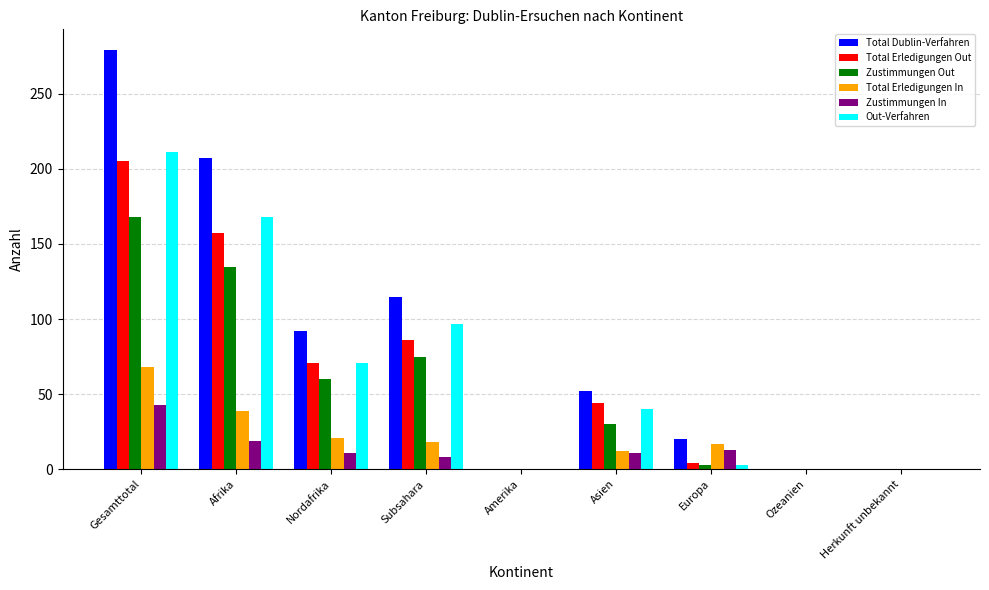

What is the sum of all Out-Verfahren values?

590